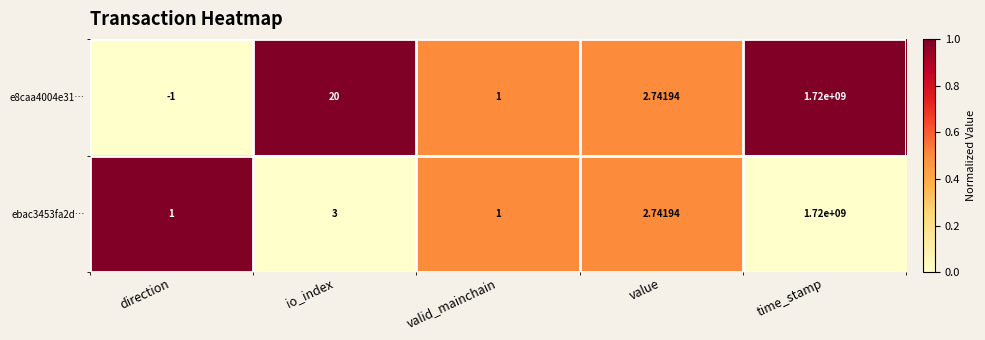

At which category does the chart reach its minimum across all series?

direction